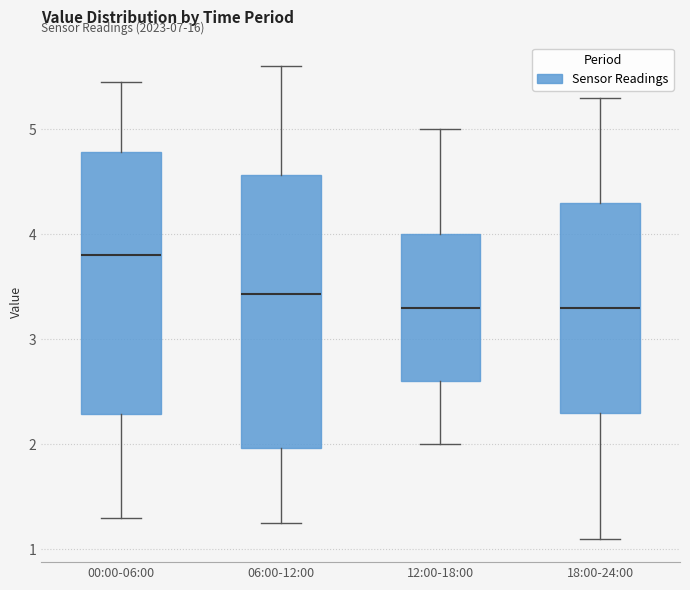

Reading left to right, transcribe this box plot: for each box, give where its median line is, the range the box spans, and where its two whiskers end, as read against the y-axis. The values are not printed on the chart, so give them approximately, as read against the axis.

00:00-06:00: median 3.8, box 2.3 to 4.8, whiskers 1.3 to 5.5
06:00-12:00: median 3.4, box 2.0 to 4.6, whiskers 1.3 to 5.6
12:00-18:00: median 3.3, box 2.6 to 4.0, whiskers 2.0 to 5.0
18:00-24:00: median 3.3, box 2.3 to 4.3, whiskers 1.1 to 5.3